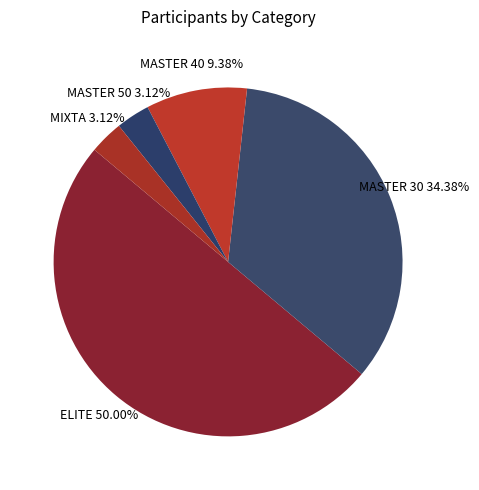

The MASTER 40 slice represents 9% of the pie. True or false?

True